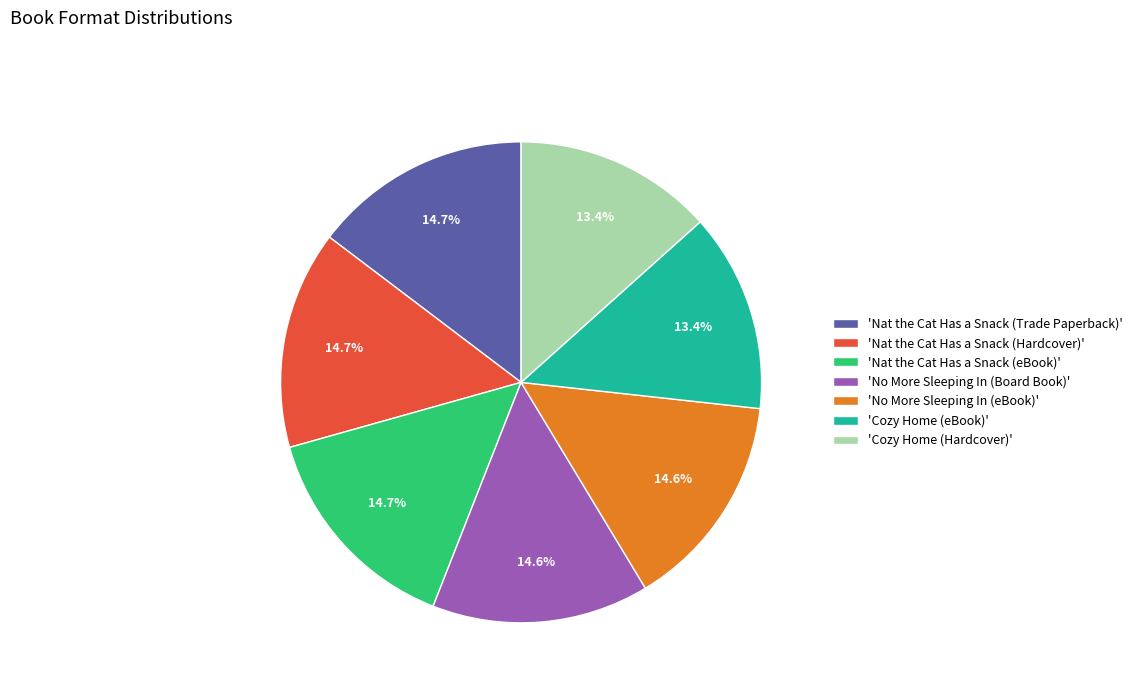

What percentage do 'Cozy Home (eBook)' and 'Nat the Cat Has a Snack (Hardcover)' together represent?

28.1%